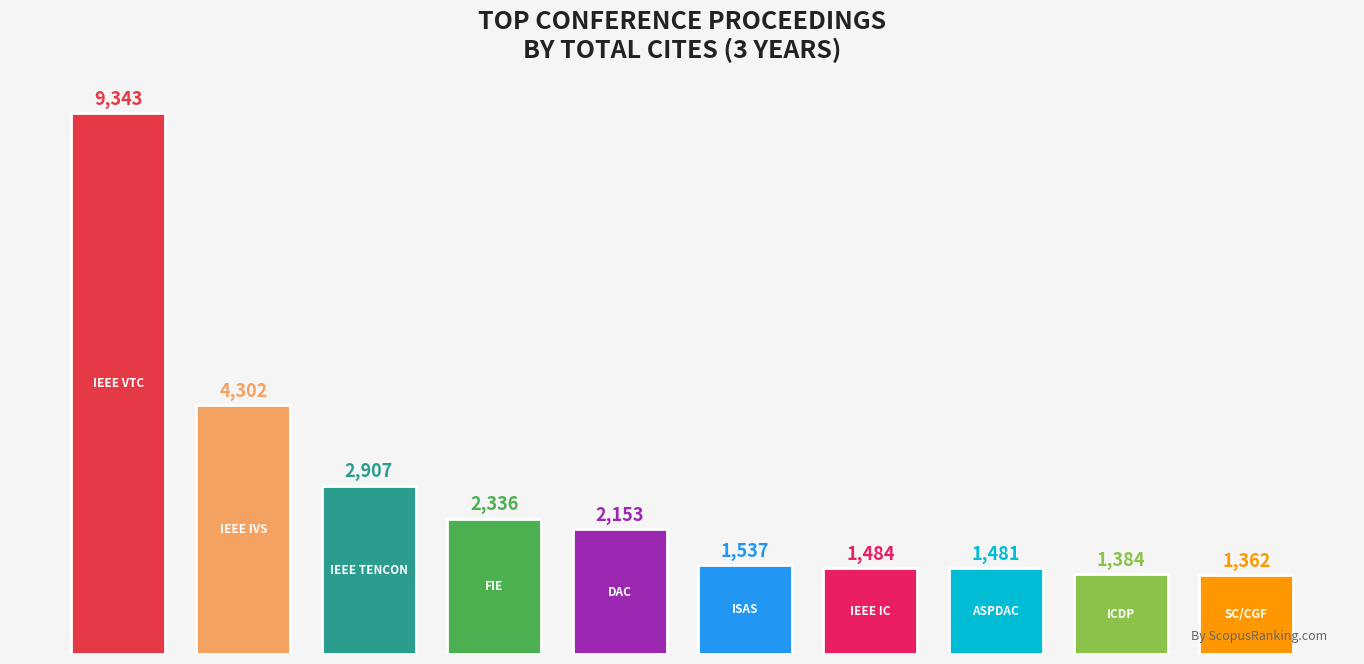

What is the minimum value shown in the chart?

1362